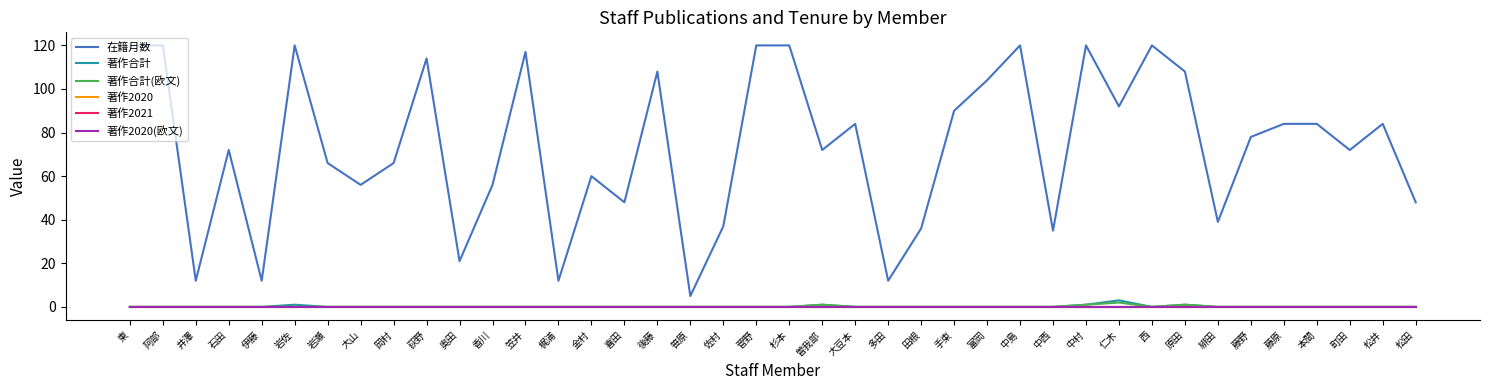

Which series has the largest range (max minus min)?

在籍月数